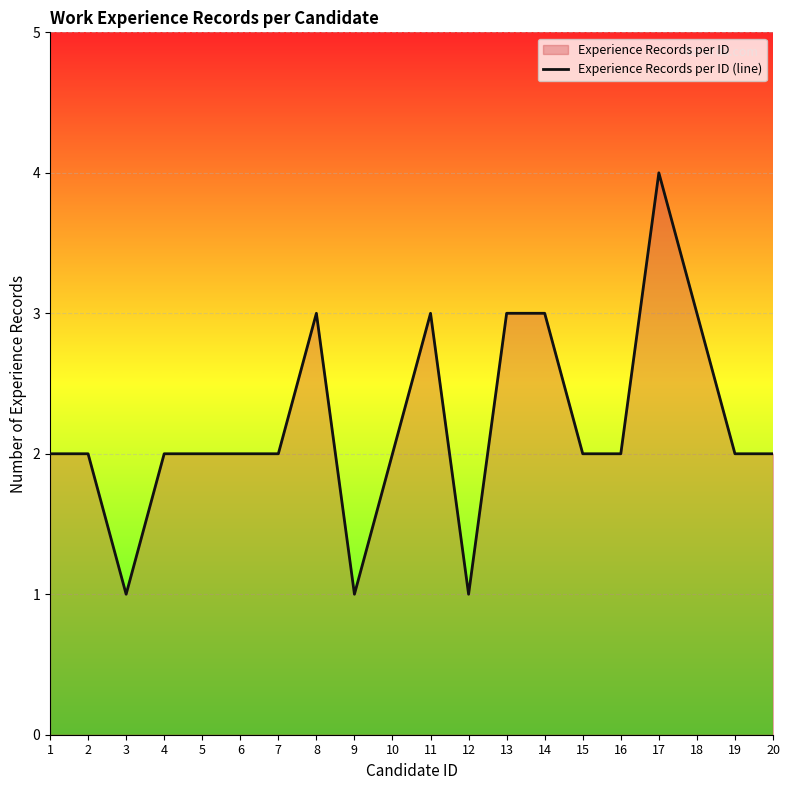

What is the minimum value shown in the chart?

1